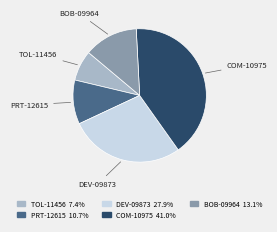

Rank the categories by value from lowest to highest.

TOL-11456, PRT-12615, BOB-09964, DEV-09873, COM-10975